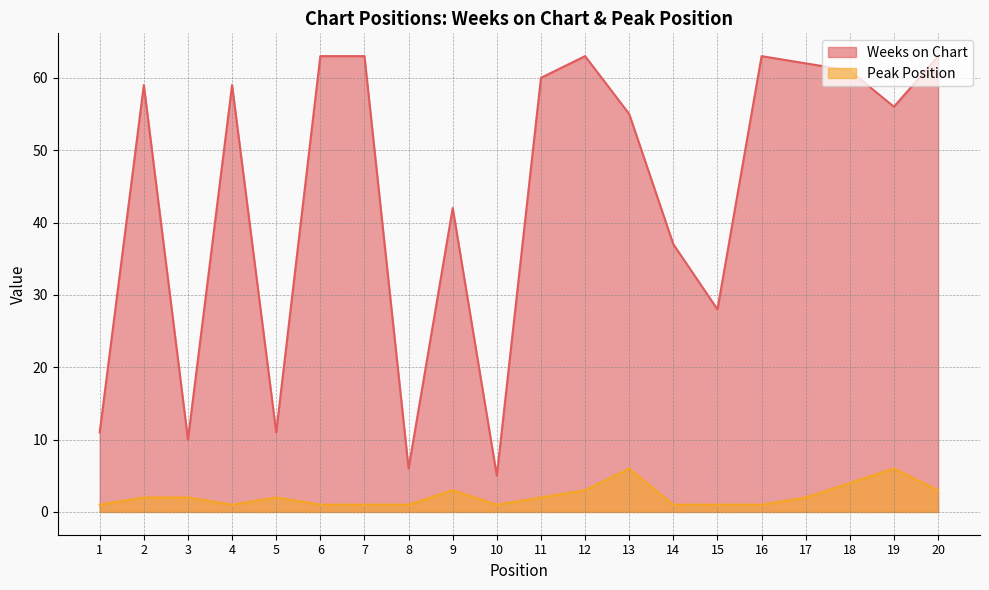

How many interior local peaks does the Peak Position series have?

4